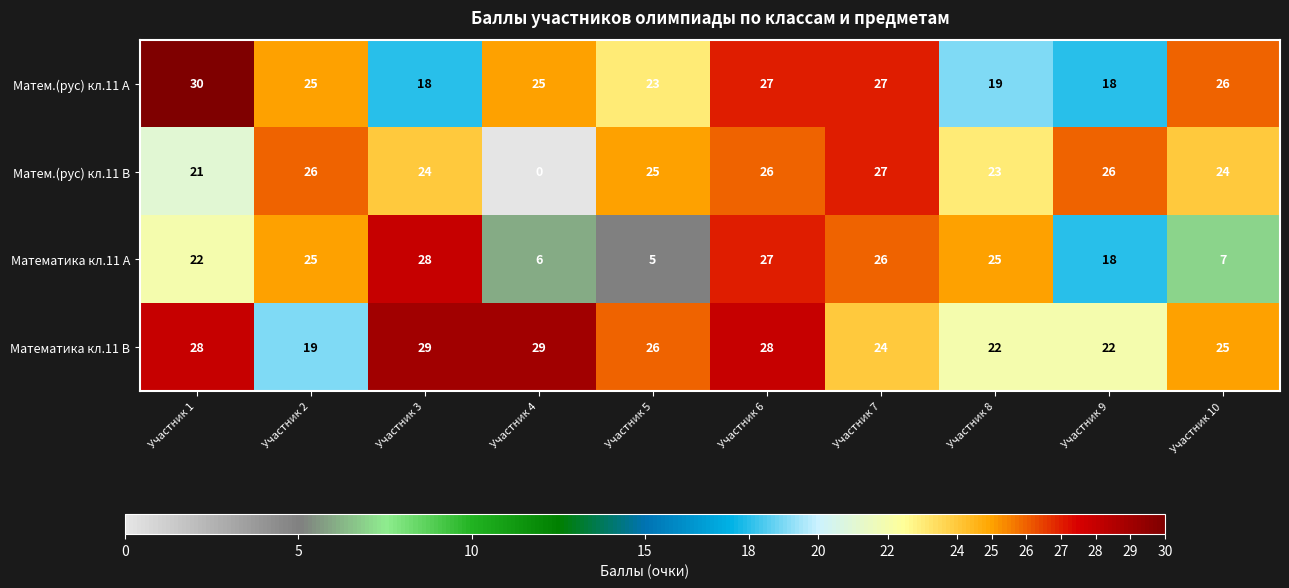

What is the average value of the Матем.(рус) кл.11 A series?

24